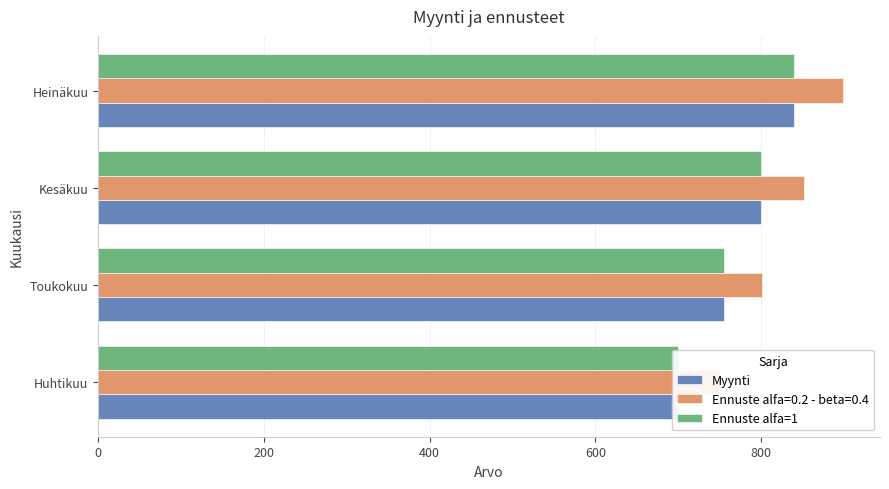

What is the value of the Myynti bar at the 4th from the left?

840